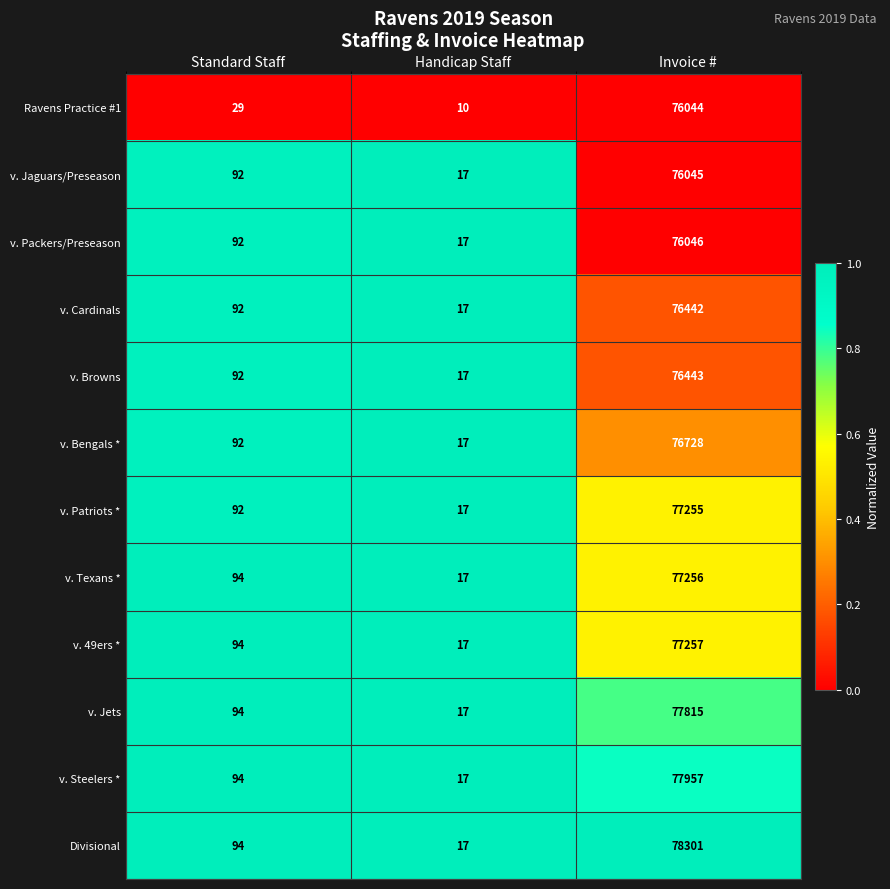

What is the total value across all series at Handicap Staff?

197